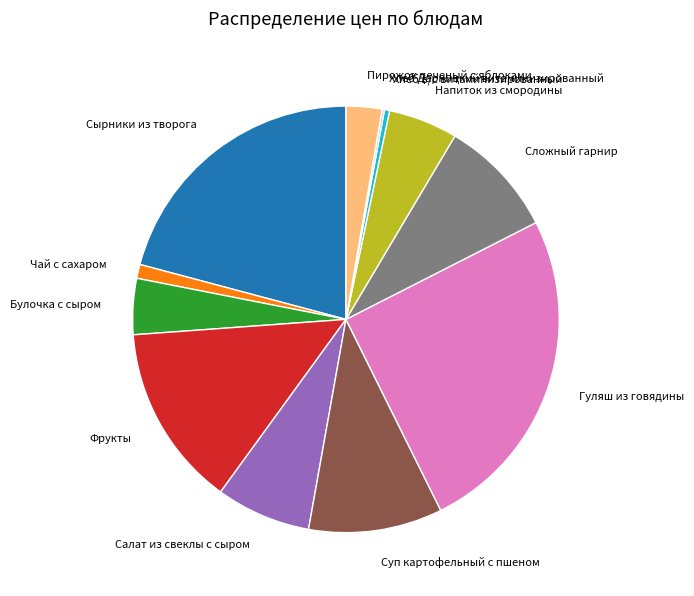

The Булочка с сыром slice represents 4% of the pie. True or false?

True